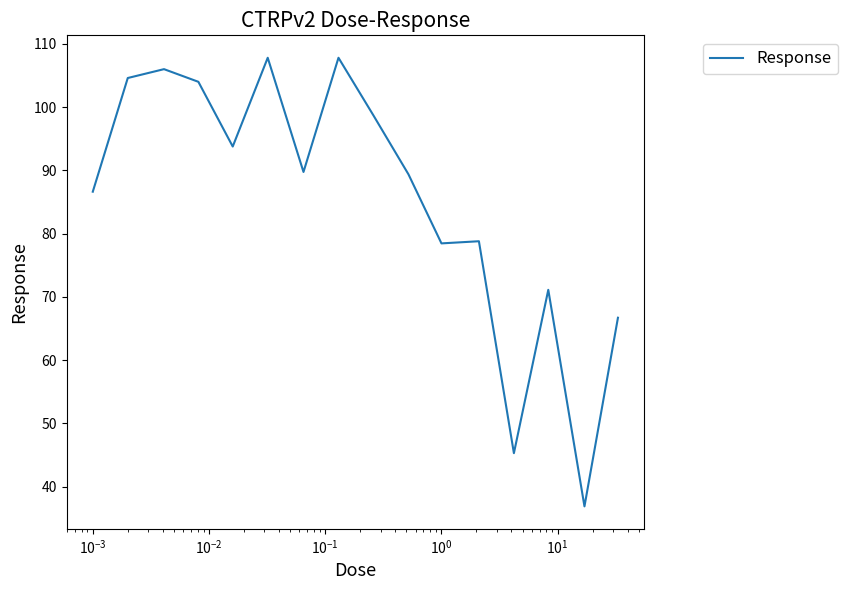

What is the greatest value displayed?

107.8